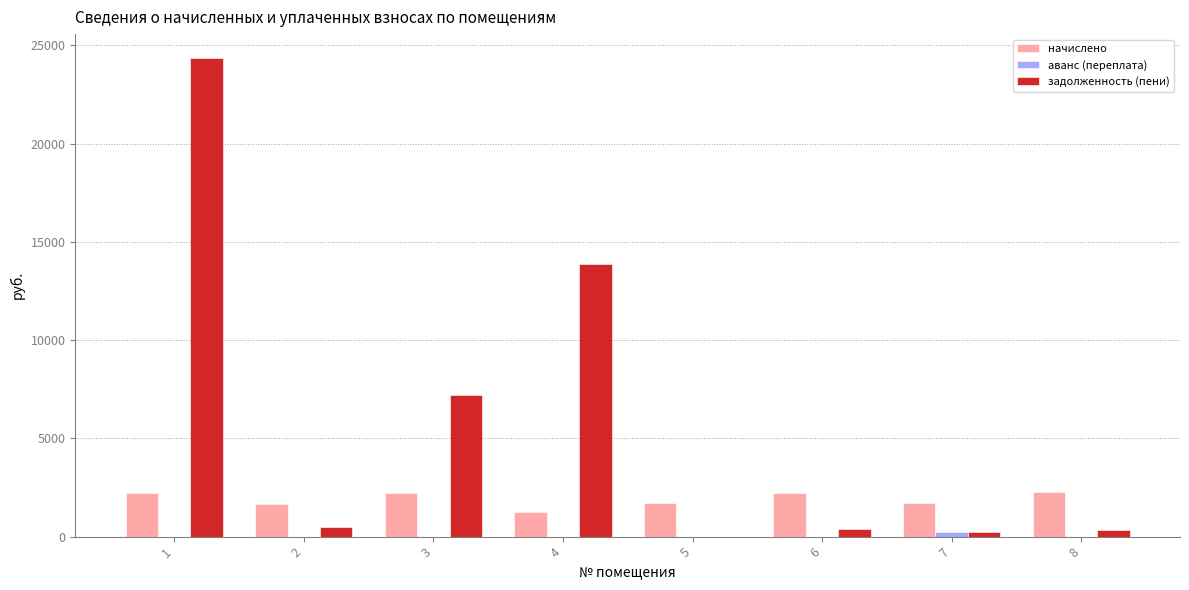

The value of задолженность (пени) at 3 is 7181.8. True or false?

True